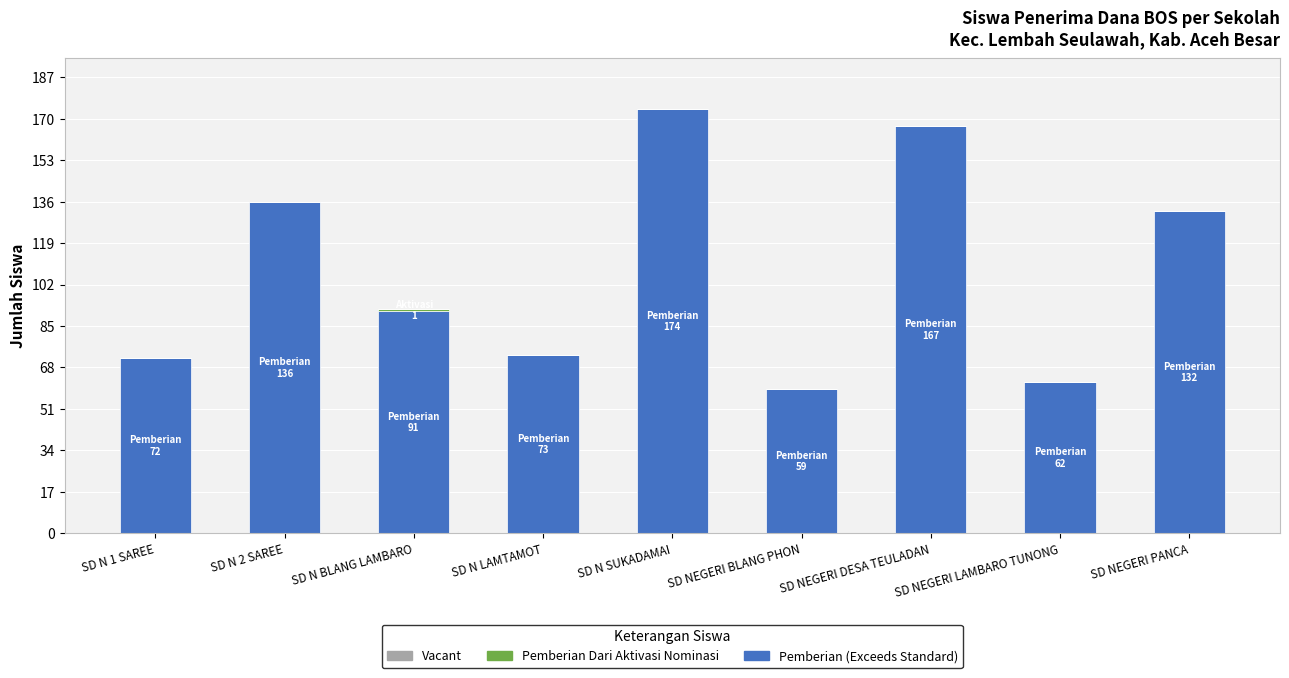

What is the total value across all series at SD NEGERI PANCA?

132